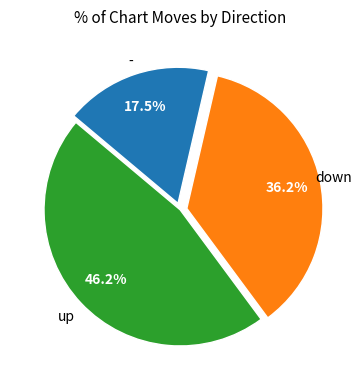

How many slices are in this pie chart?

3